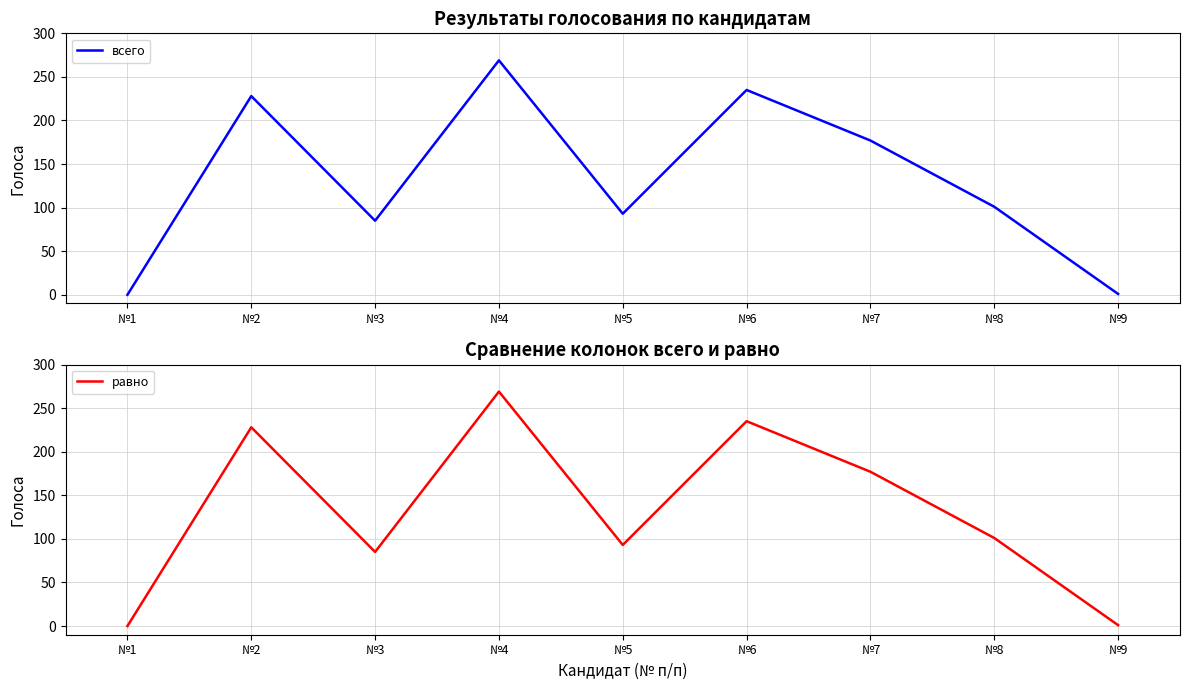

What is the maximum value for всего?

269